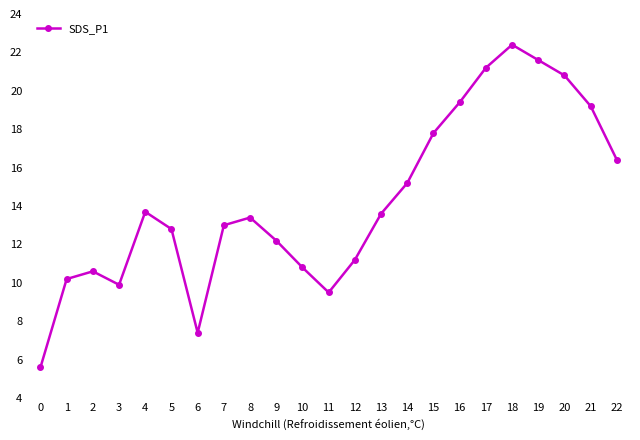

What is the ratio of the value at 11 to the value at 0?

1.7